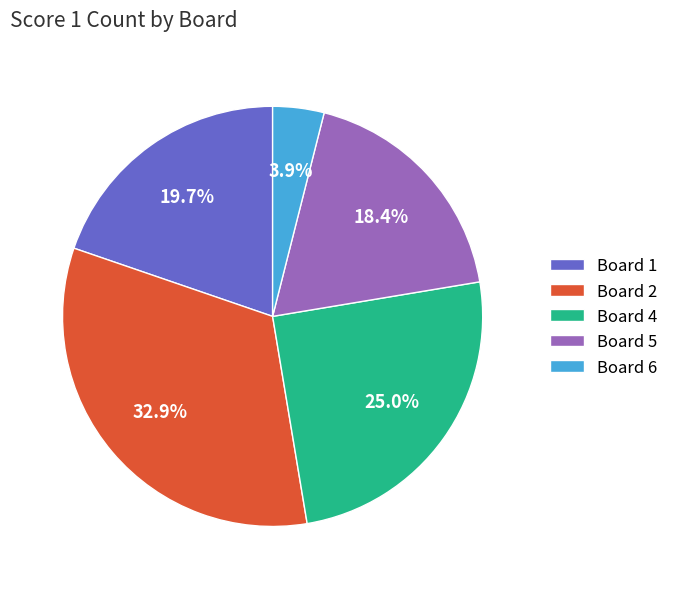

How much of the chart is everything except Board 1?

80.3%